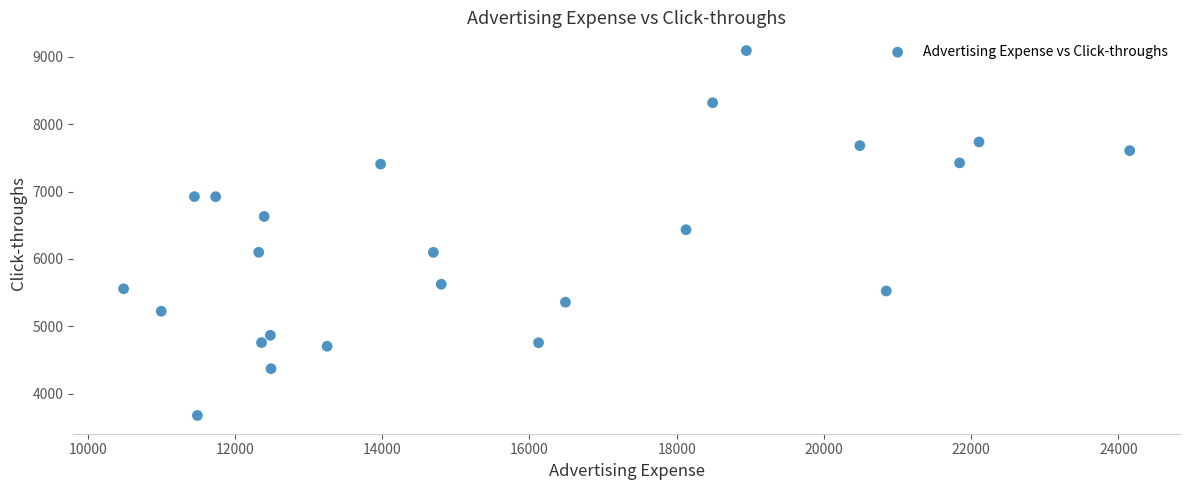

What is the range of X values (max minus min)?

13669.0